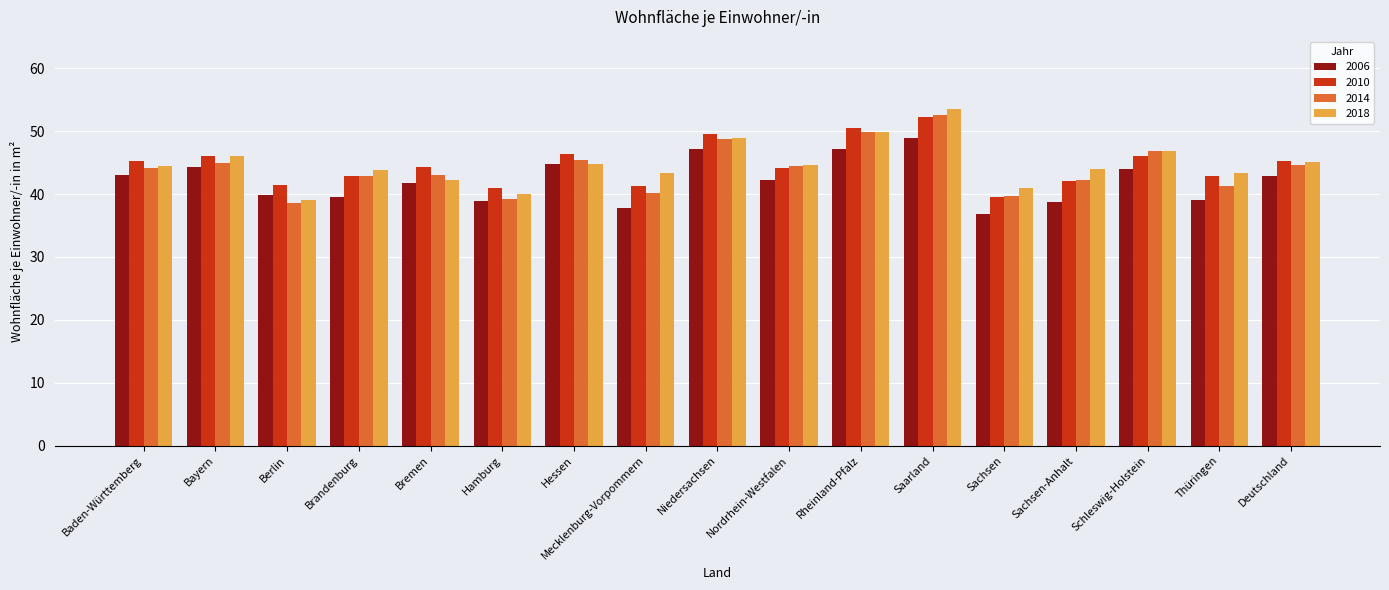

The 2010 series shows 52.2 at Saarland. True or false?

True